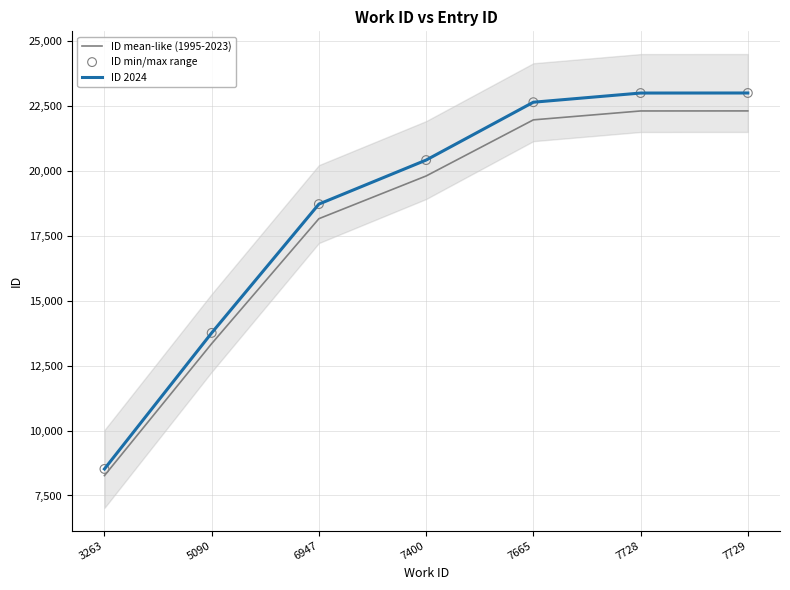

What are all the series names shown in the legend?

ID mean-like (1995-2023), ID 2024, ID min/max range